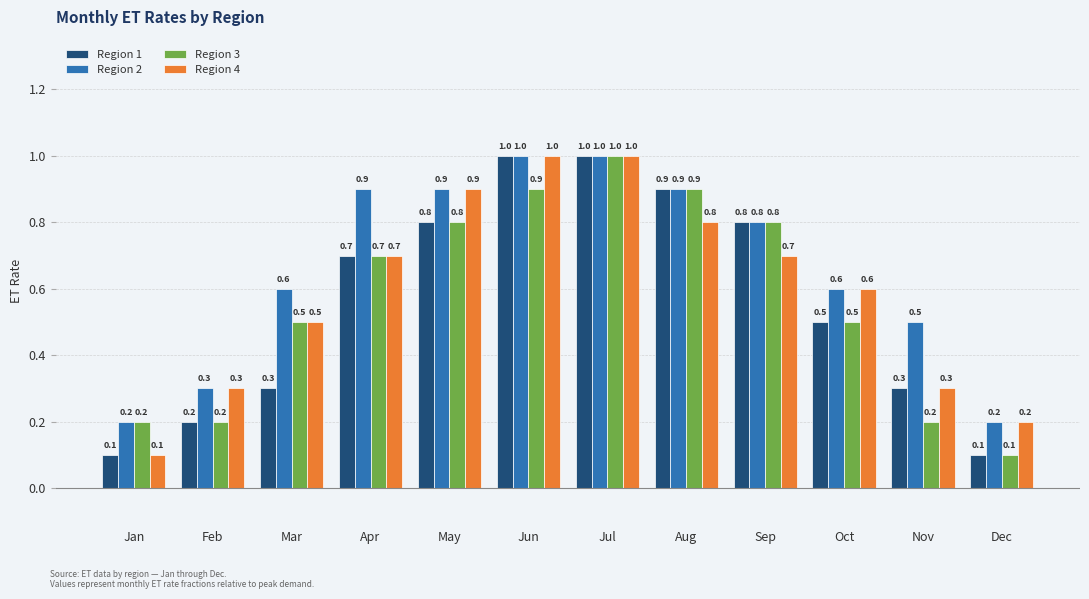

What is the approximate value of Region 1 at Aug?

0.9